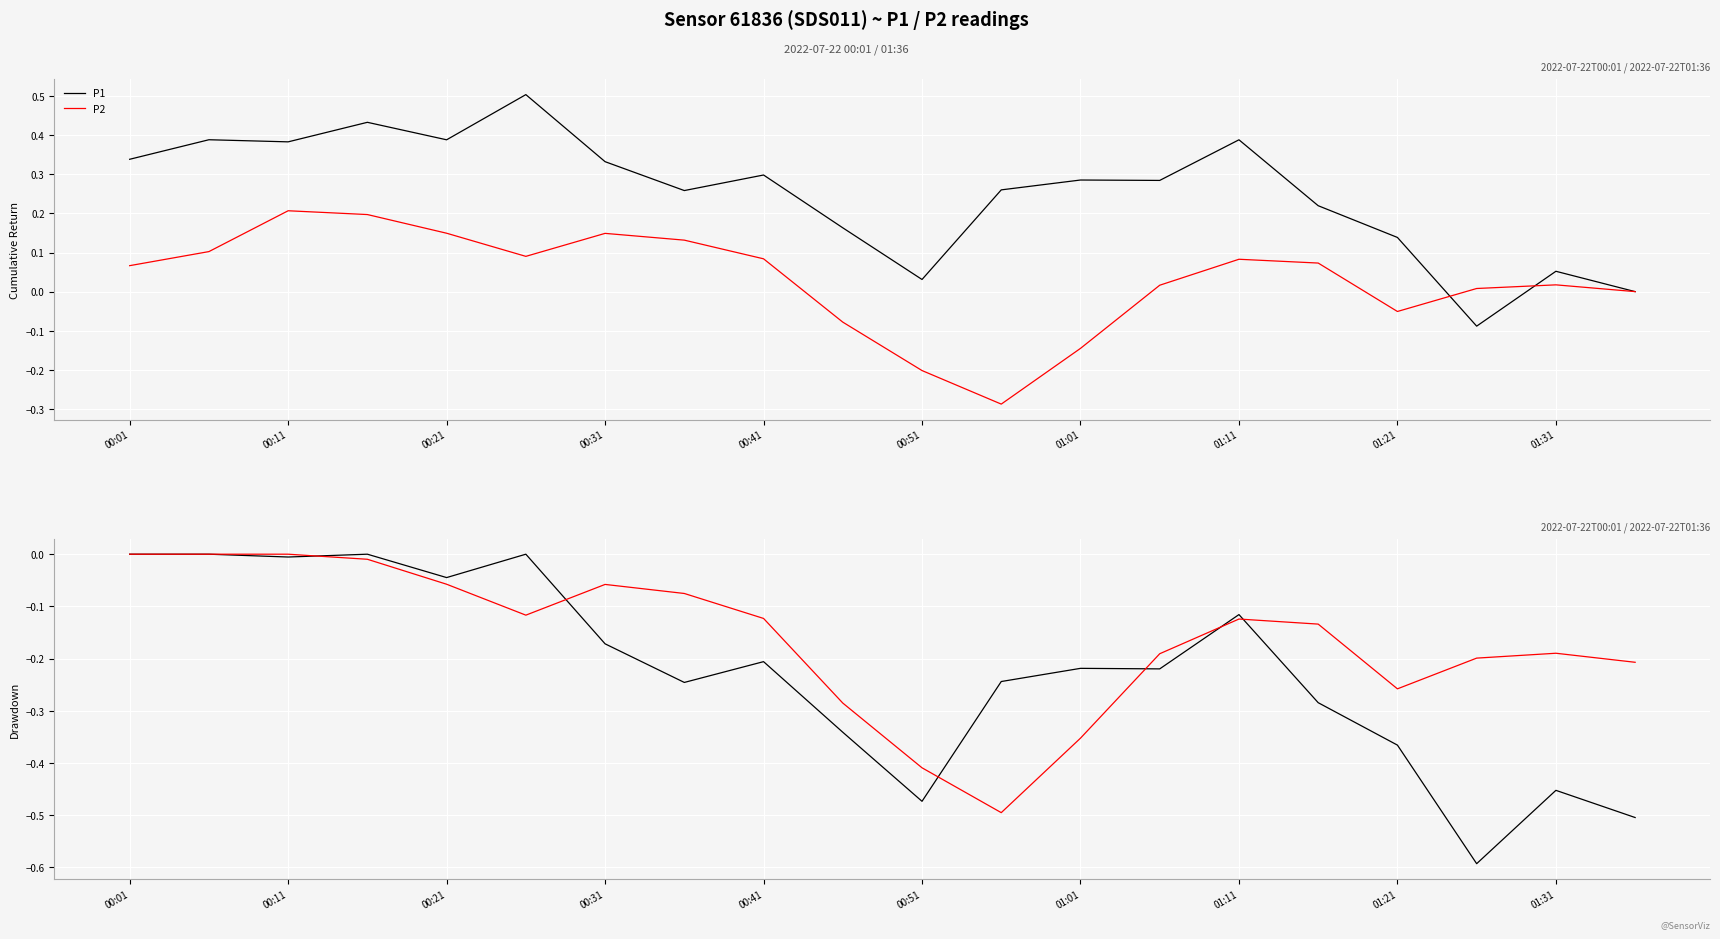

Is it true that P1 equals -0.5 at 00:51?

True